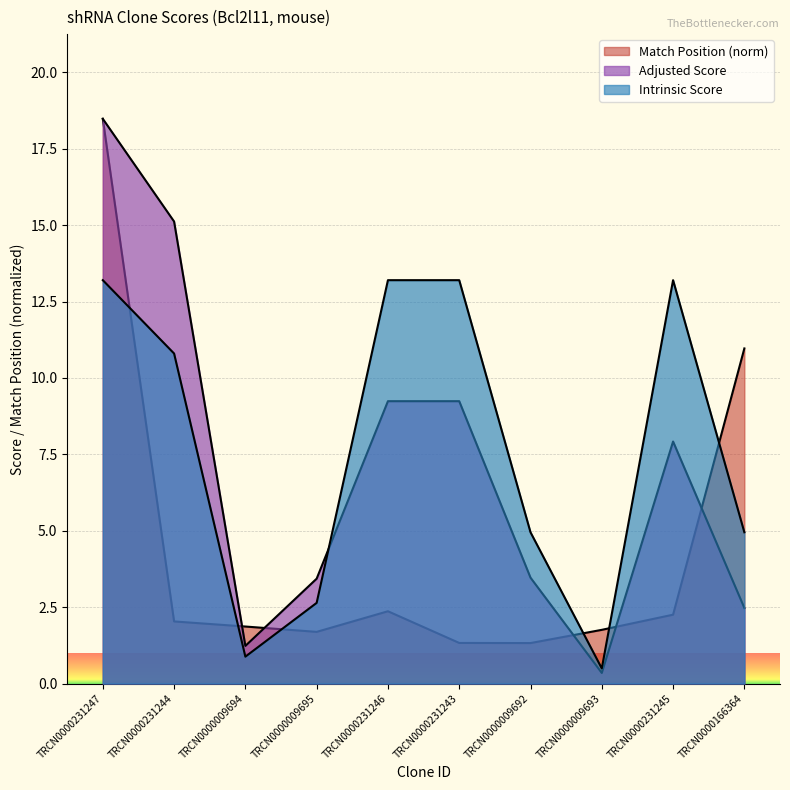

Read the Match Position value at TRCN0000166364.

11.0